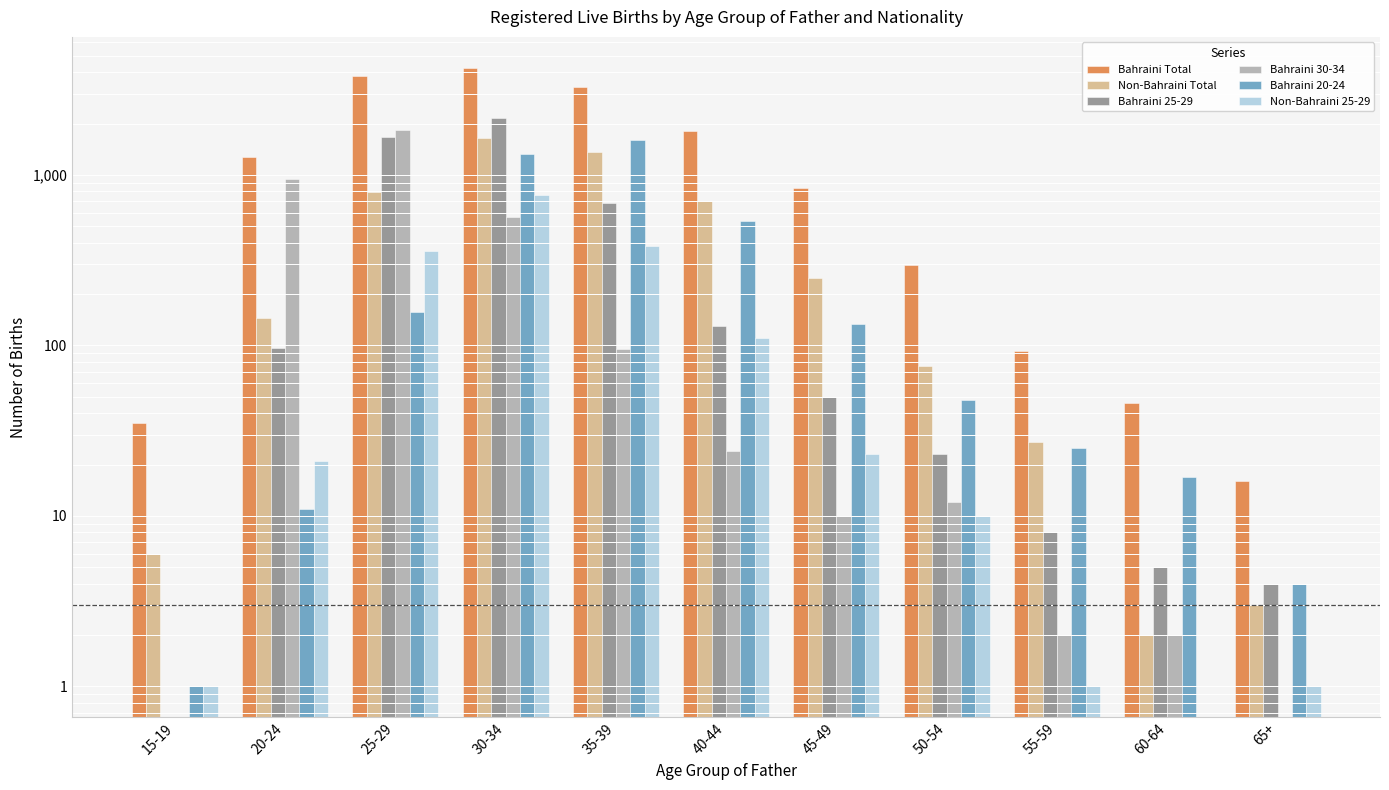

What is the total value across all series at 65+?

28